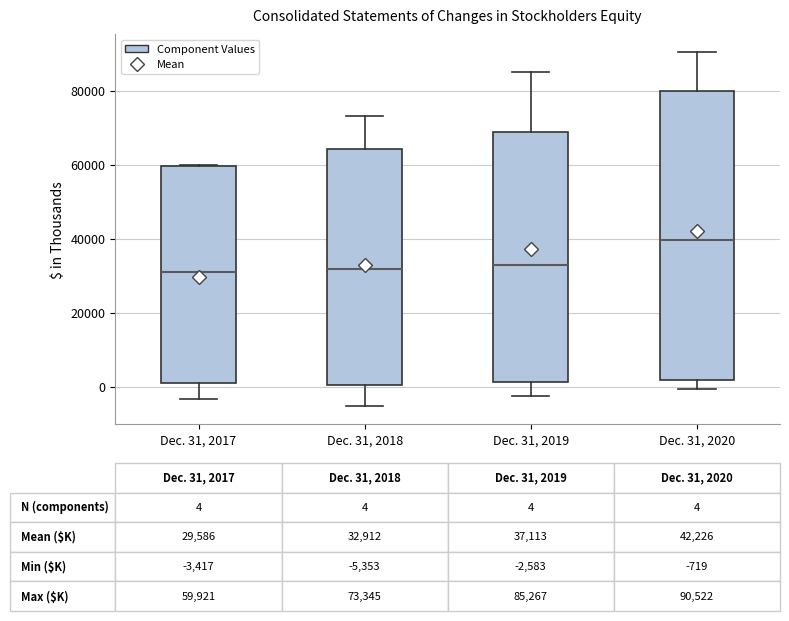

Comparing the boxes themselves (not the whiskers), which one is the tallest?

Dec. 31, 2020